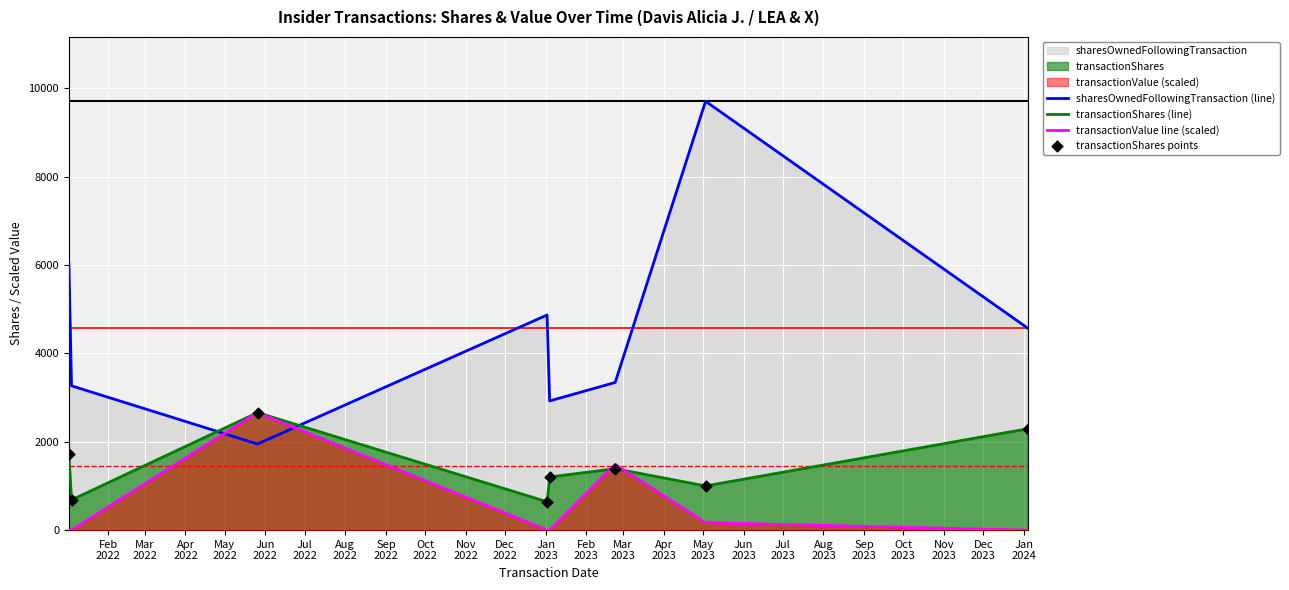

Which series has the largest total across all categories?

sharesOwnedFollowingTransaction (line)